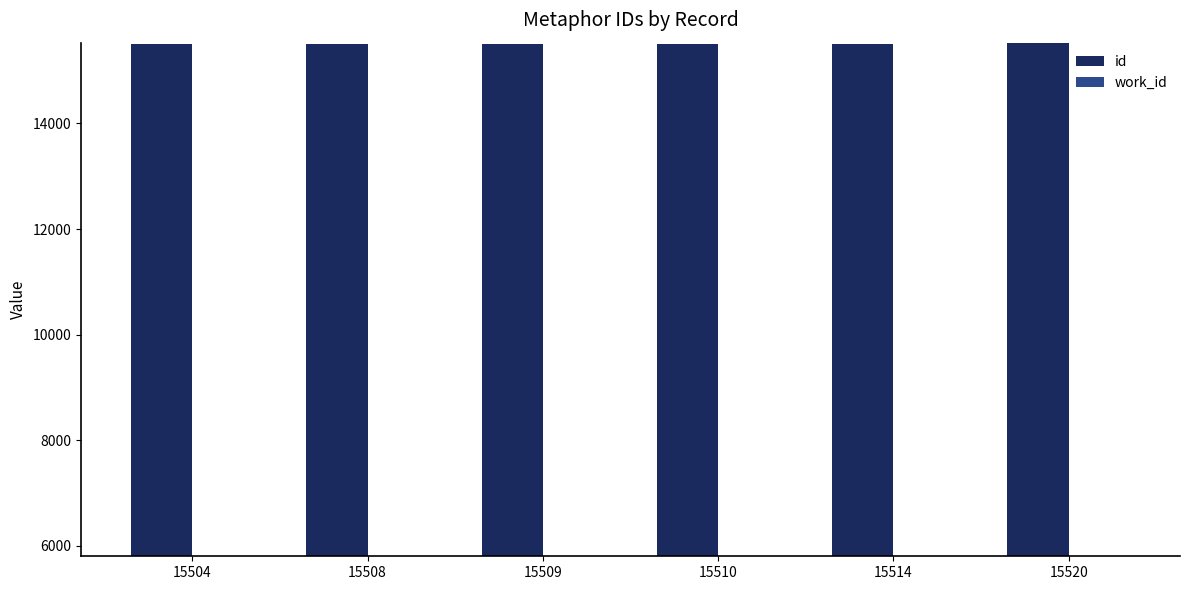

Rank the series by their maximum value, from highest to lowest.

id, work_id